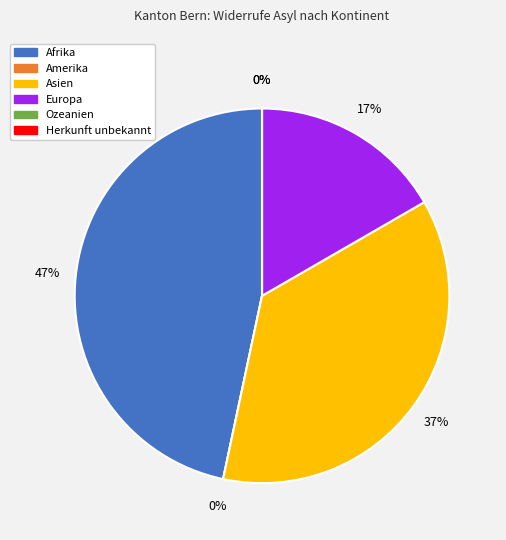

How many slices are in this pie chart?

6